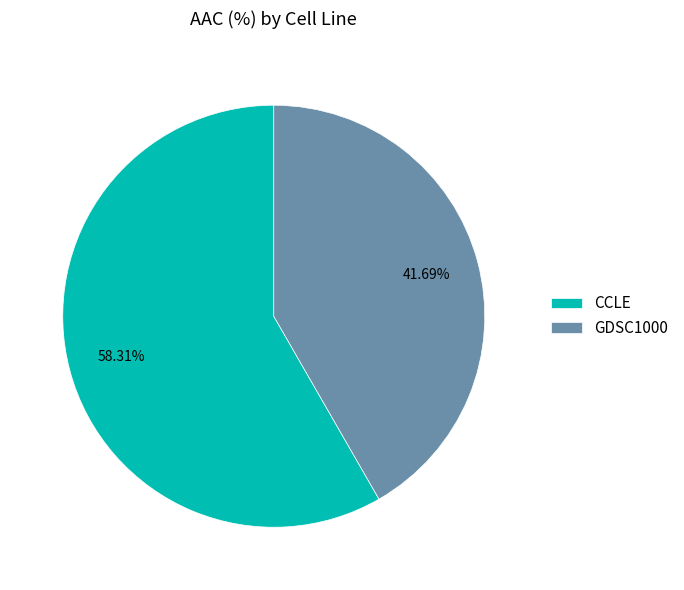

To the nearest percent, what is the combined percentage of CCLE and GDSC1000?

100%